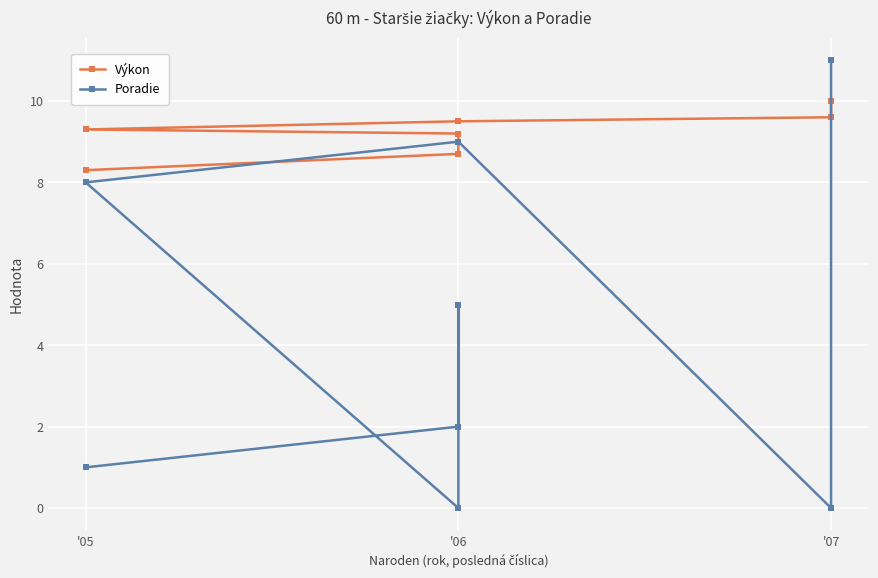

List the series in order of their peak value, lowest first.

Výkon, Poradie